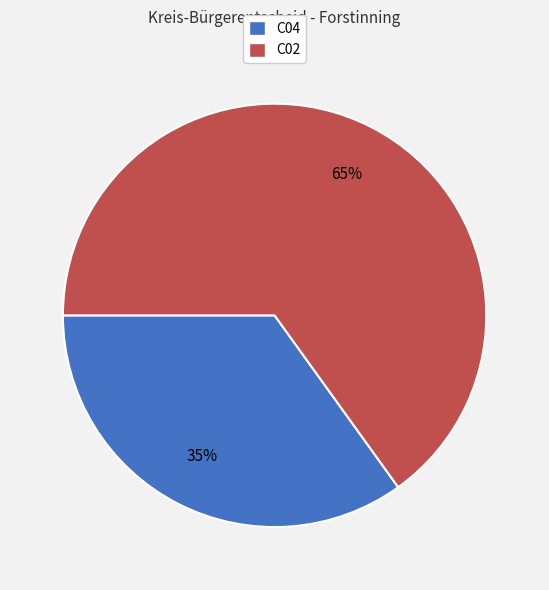

Count the number of slices in the pie.

2